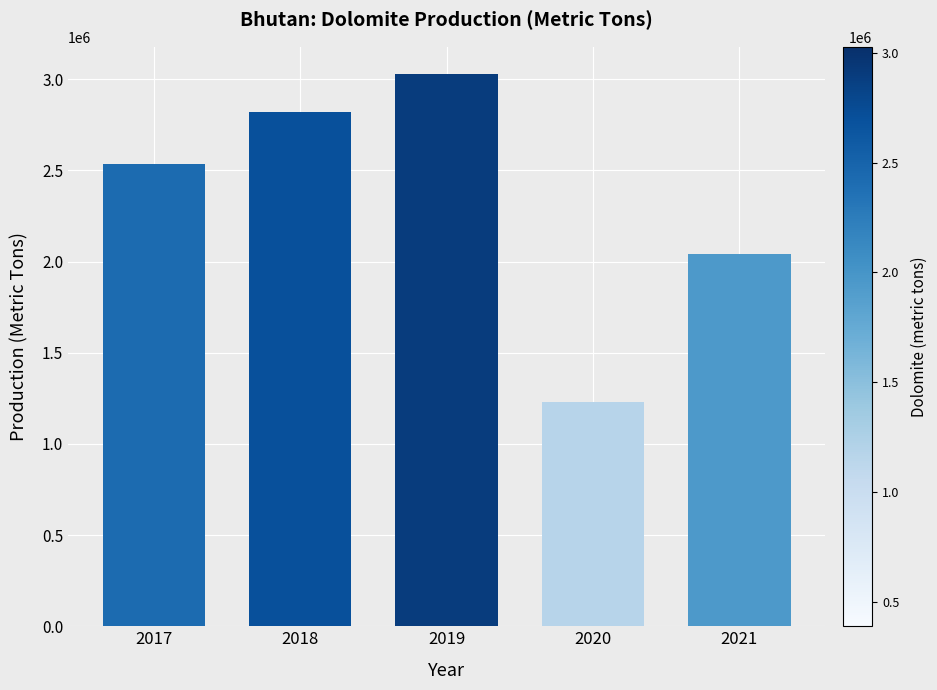

What is the sum of all values?

11658639